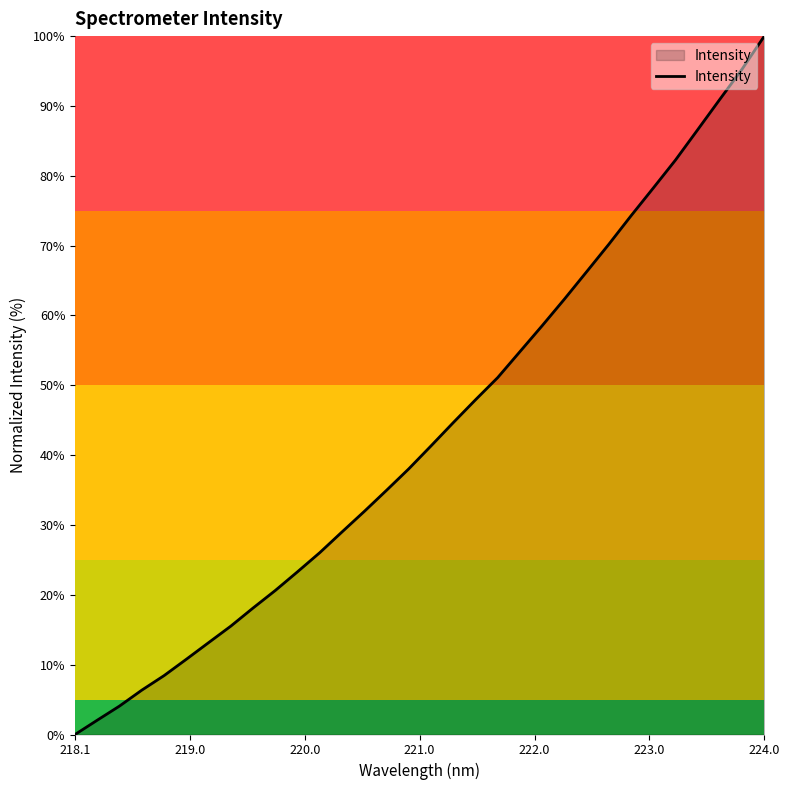

What is the difference between the maximum and minimum values?

100.0